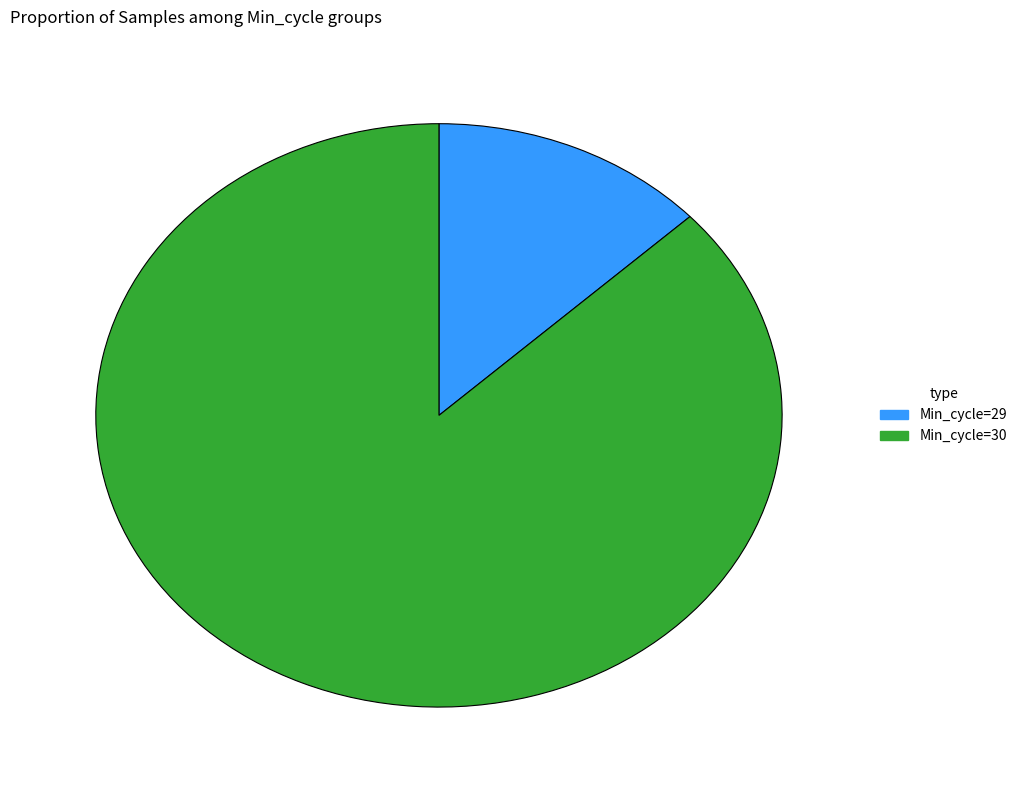

Rank the categories by value from highest to lowest.

Min_cycle=30, Min_cycle=29